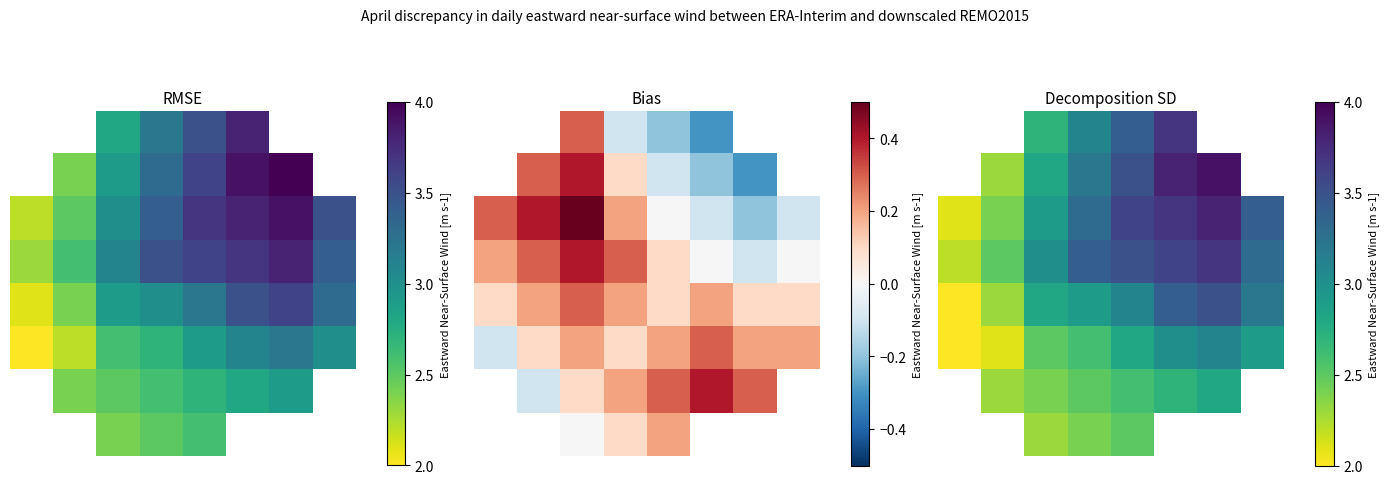

Which has a higher value, 7 or 4?

7